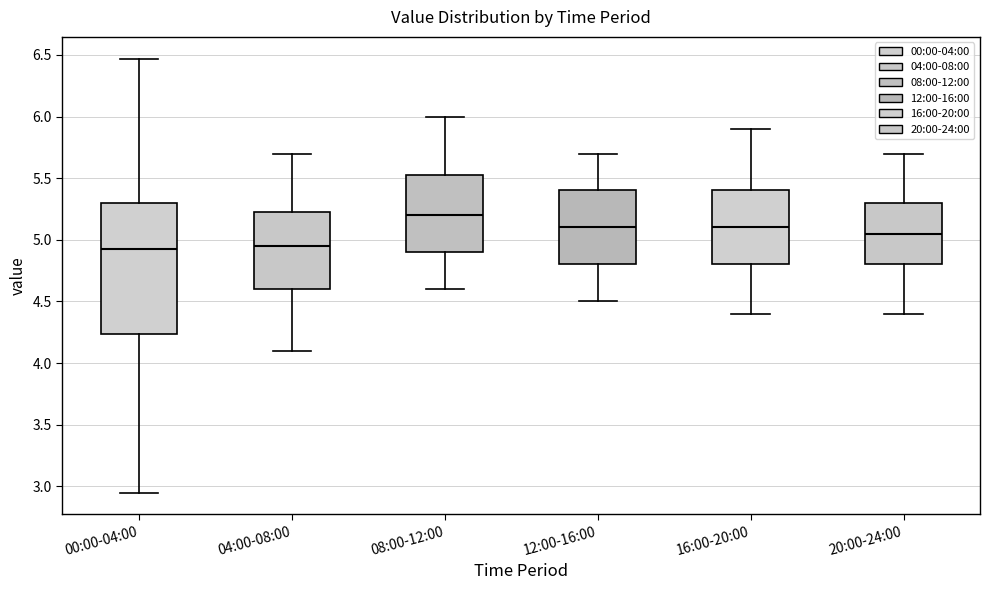

Reading left to right, transcribe this box plot: for each box, give where its median line is, the range the box spans, and where its two whiskers end, as read against the y-axis. The values are not printed on the chart, so give them approximately, as read against the axis.

00:00-04:00: median 4.95, box 4.25 to 5.30, whiskers 2.95 to 6.45
04:00-08:00: median 4.95, box 4.60 to 5.25, whiskers 4.10 to 5.70
08:00-12:00: median 5.20, box 4.90 to 5.55, whiskers 4.60 to 6.00
12:00-16:00: median 5.10, box 4.80 to 5.40, whiskers 4.50 to 5.70
16:00-20:00: median 5.10, box 4.80 to 5.40, whiskers 4.40 to 5.90
20:00-24:00: median 5.05, box 4.80 to 5.30, whiskers 4.40 to 5.70